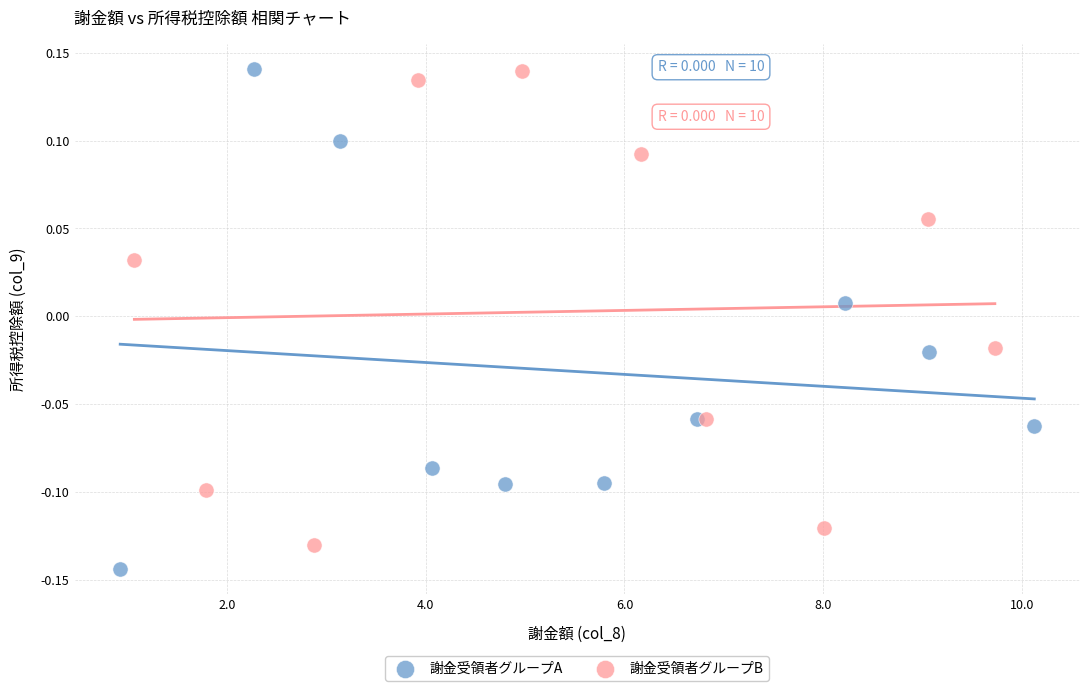

Which series contains the lowest Y value?

謝金受領者グループA